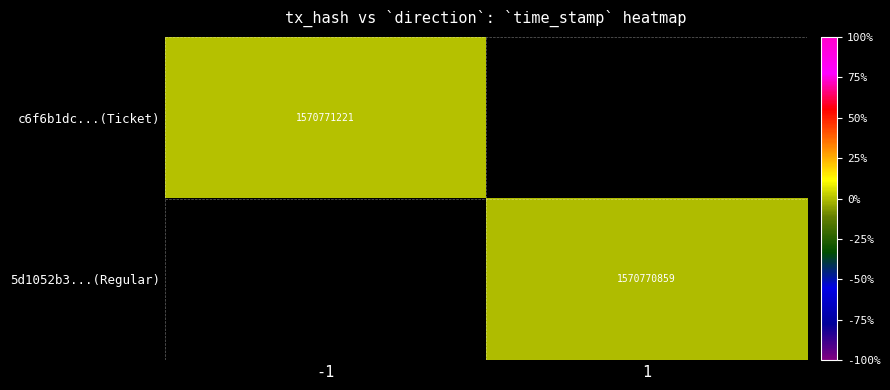

Is the value of c6f6b1dc...(Ticket) at -1 greater than the value of 5d1052b3...(Regular) at 1?

Yes